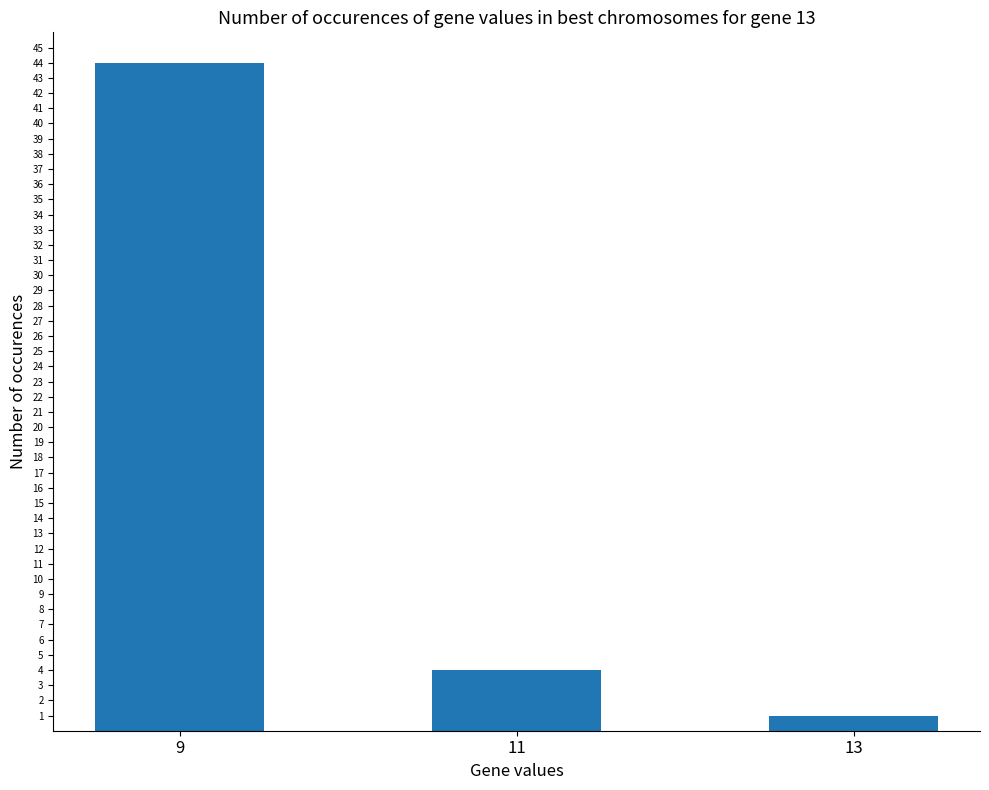

Reading left to right, list all the values displayed in this chart.

44	4	1